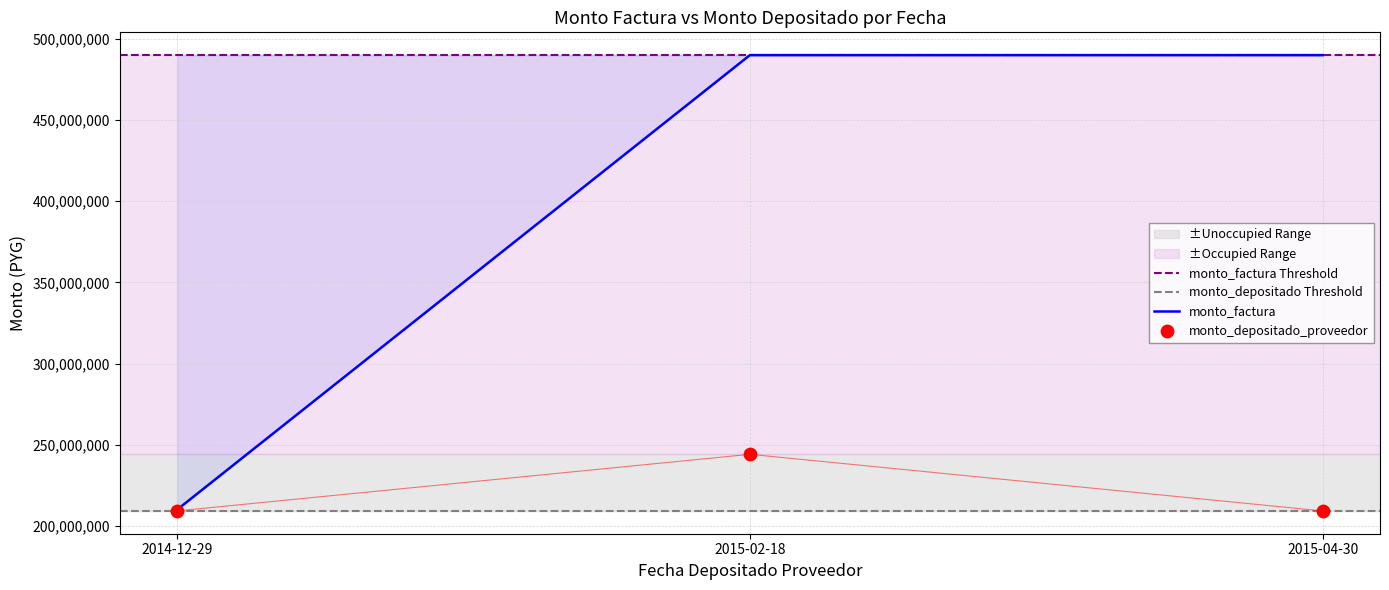

Which series contains the lowest Y value?

monto_depositado_proveedor